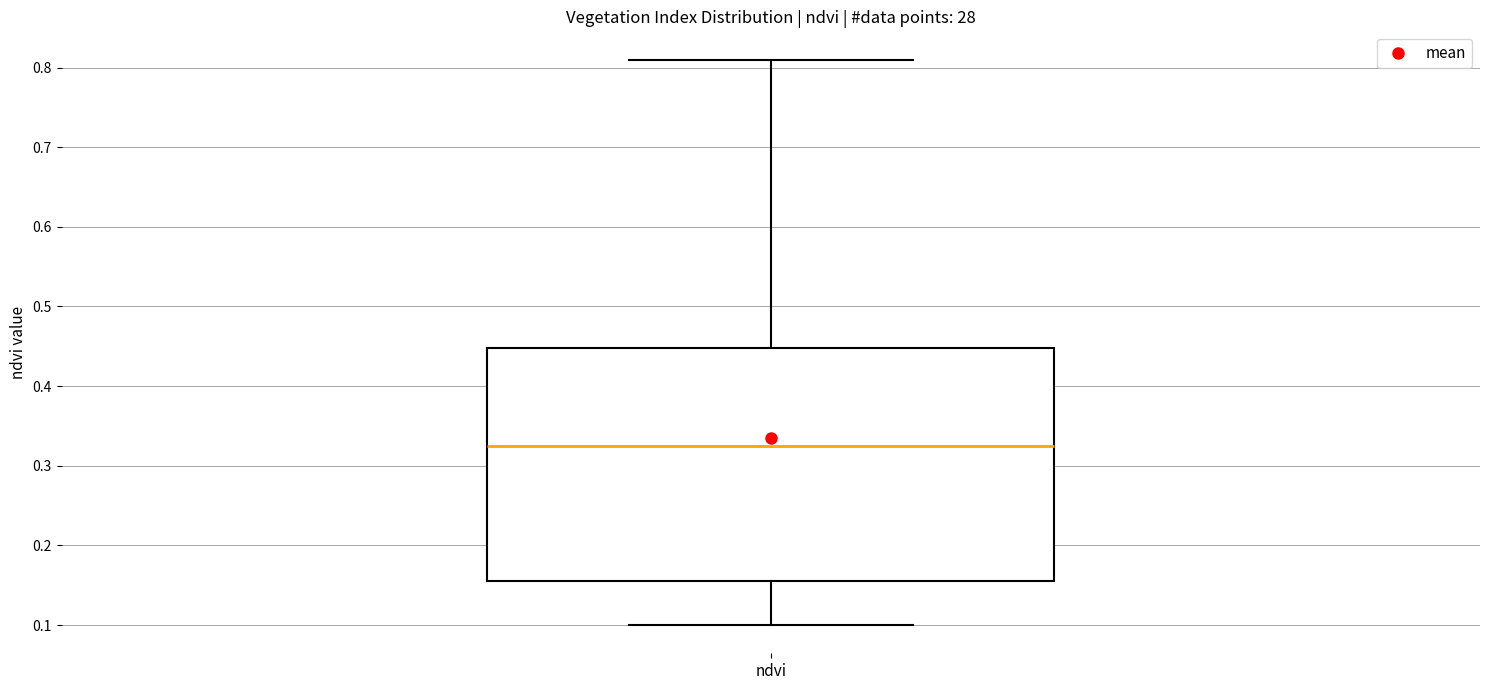

Read this box plot against the y-axis: the position of the median line, the range covered by the box, and the ends of both whiskers. The values are not printed on the chart, so give them approximately, as read against the axis.

median 0.33, box 0.16 to 0.45, whiskers 0.10 to 0.81